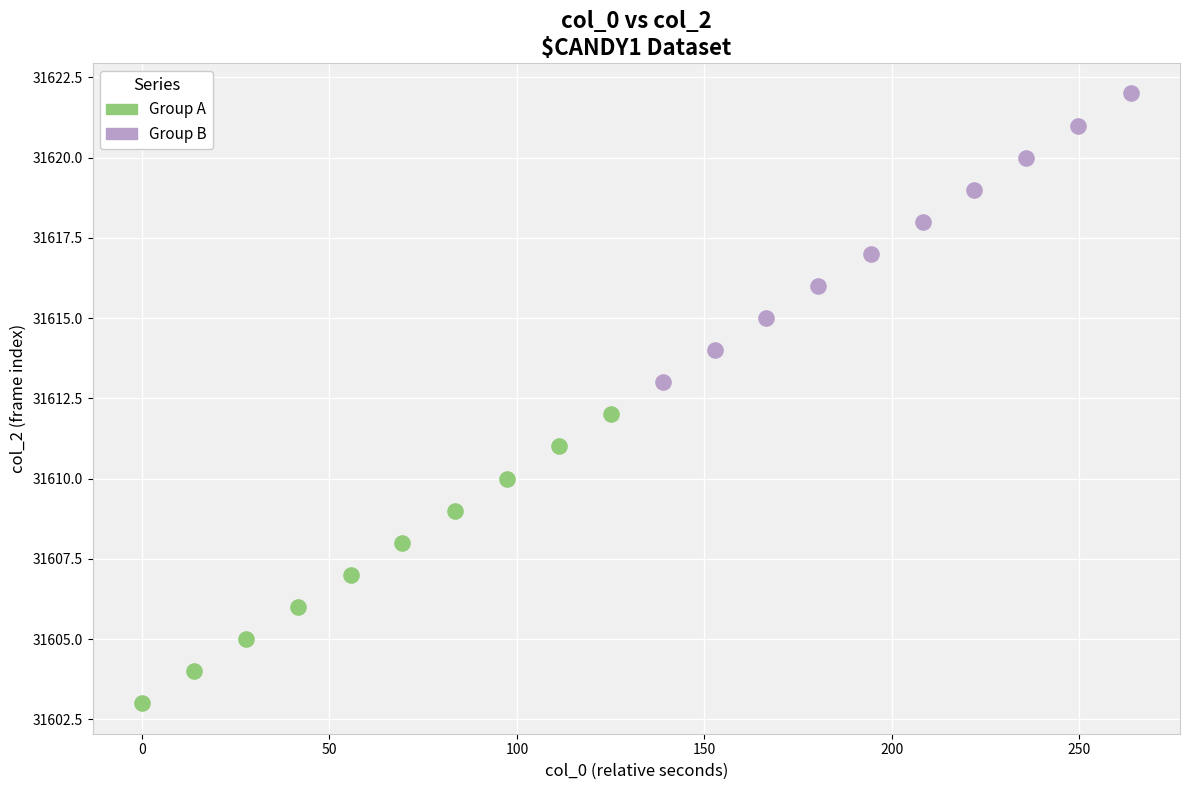

Which series reaches the minimum Y coordinate?

Group A